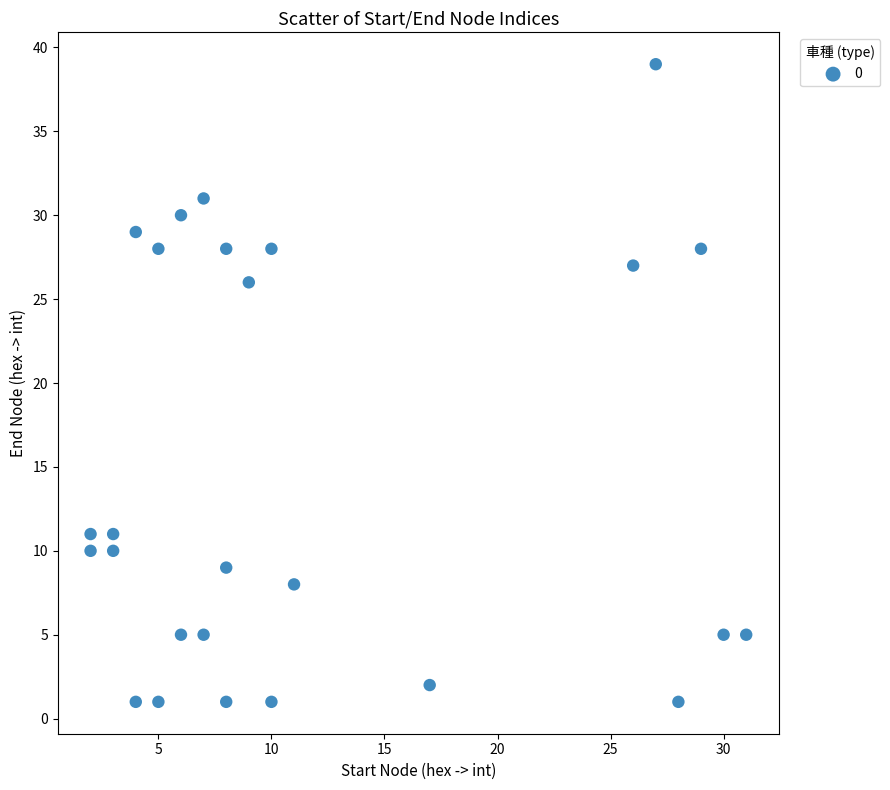

What Y value in the scatter plot is closest to 20?

26